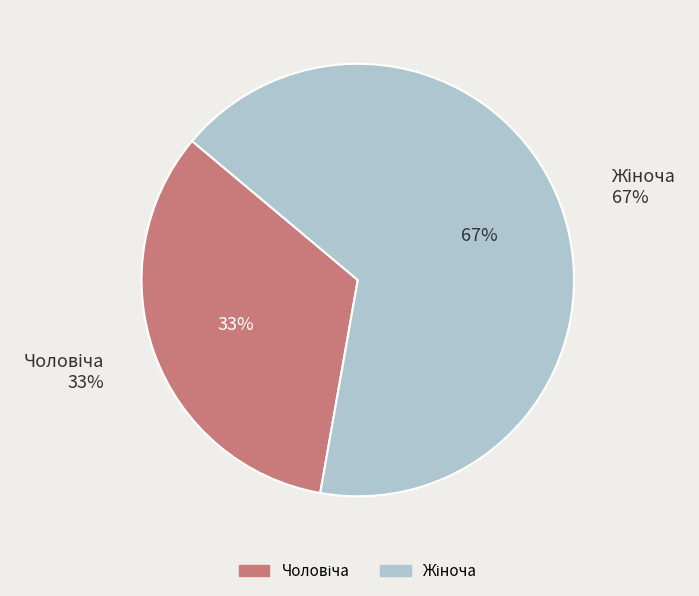

What portion of the pie excludes Чоловіча?

66.7%